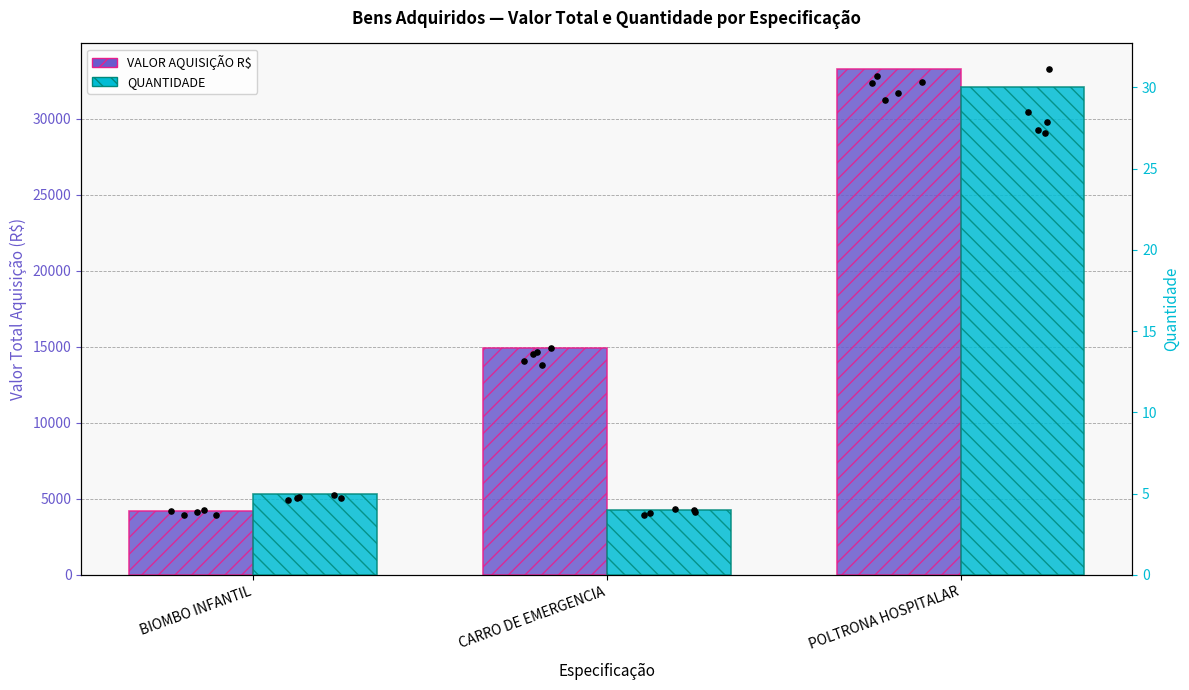

Which series reaches the maximum Y coordinate?

VALOR AQUISIÇÃO R$